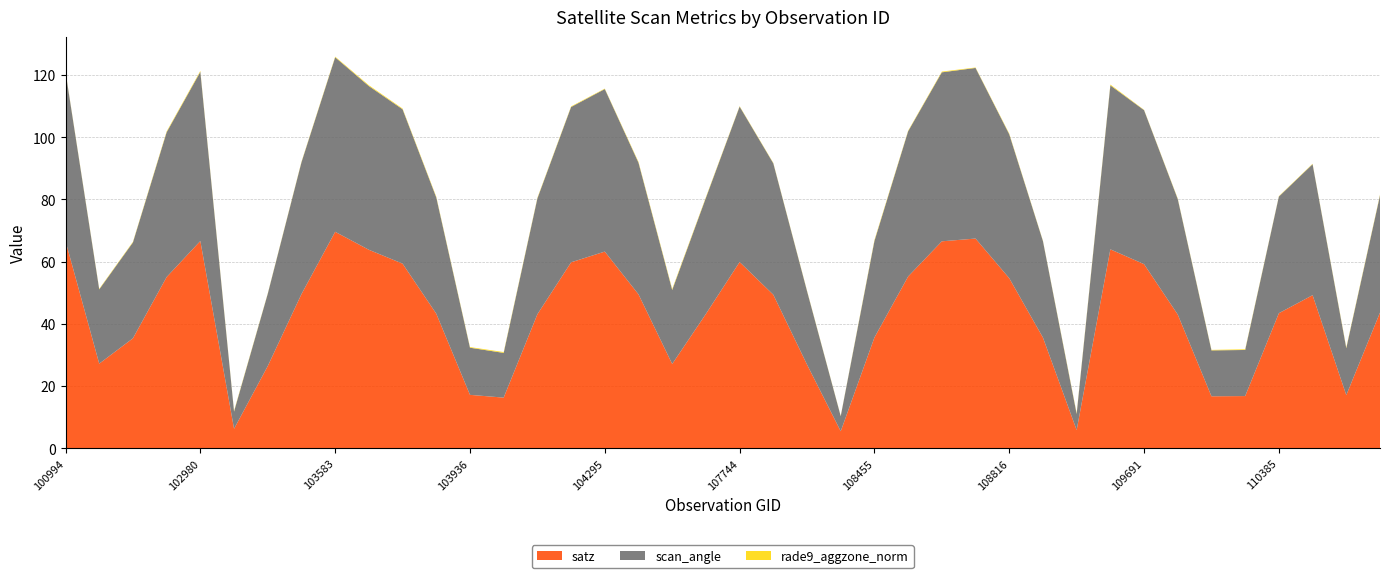

Reading right to left, transcribe all the data shown in this chart.

satz: 43.6	17.1	49.2	43.4	16.8	16.7	43.0	59.2	64.0	5.9	35.6	54.7	67.4	66.5	55.2	35.6	5.5	26.9	49.4	59.9	43.2	27.1	49.5	63.2	59.8	43.1	16.3	17.2	43.3	59.4	63.8	69.6	49.6	26.4	6.3	66.7	55.1	35.4	27.2	66.6
scan_angle: 37.7	15.1	42.1	37.5	14.8	14.8	37.1	49.5	52.7	5.2	31.0	46.3	54.9	54.3	46.7	31.0	4.8	23.6	42.2	50.0	37.3	23.8	42.3	52.3	49.9	37.2	14.4	15.2	37.4	49.6	52.6	56.1	42.4	23.2	5.5	54.4	46.5	30.8	23.9	54.4
rade9_aggzone_norm: 0.2	0.2	0.1	0.1	0.2	0.2	0.2	0.1	0.3	0.3	0.1	0.2	0.1	0.2	0.2	0.3	0.1	0.1	0.1	0.1	0.2	0.3	0.2	0.1	0.2	0.2	0.3	0.2	0.2	0.2	0.3	0.2	0.2	0.1	0.2	0.3	0.3	0.2	0.2	0.2